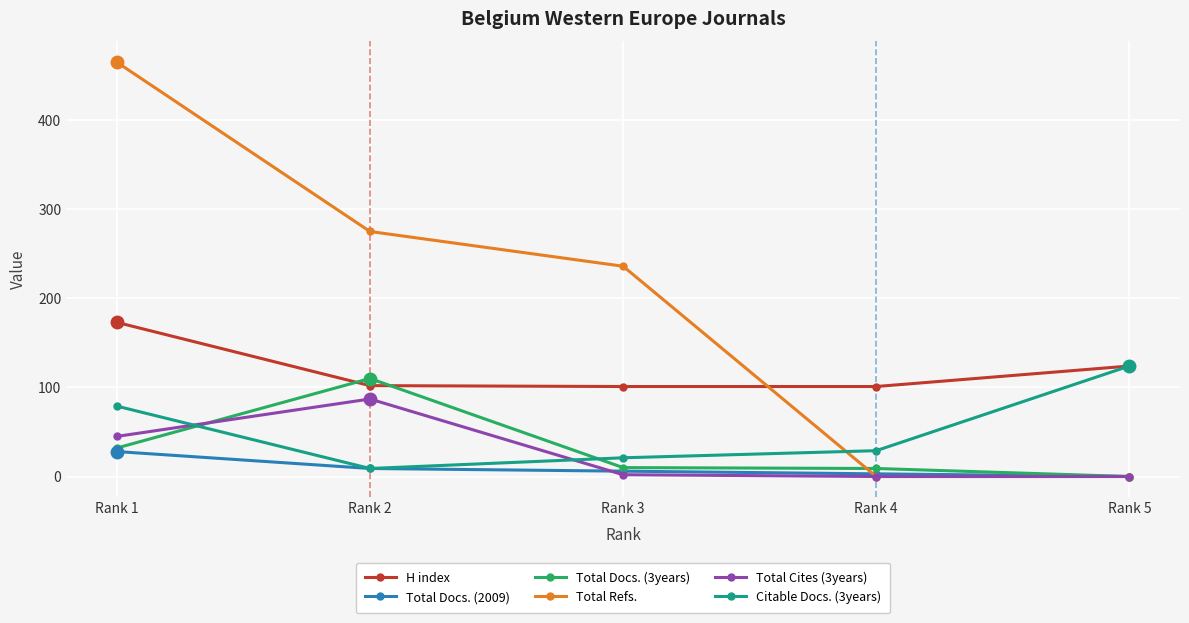

The Total Docs. (2009) series shows 0 at Rank 5. True or false?

True